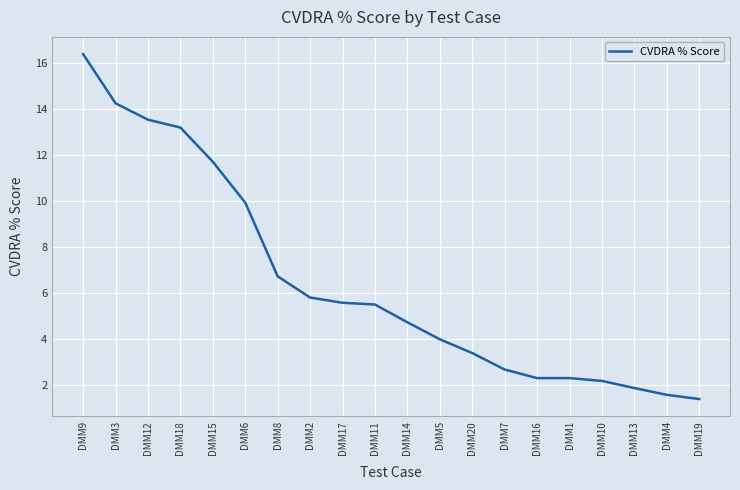

Reading right to left, transcribe all the data shown in this chart.

DMM19=1.4	DMM4=1.6	DMM13=1.9	DMM10=2.2	DMM1=2.3	DMM16=2.3	DMM7=2.7	DMM20=3.4	DMM5=4.0	DMM14=4.7	DMM11=5.5	DMM17=5.6	DMM2=5.8	DMM8=6.7	DMM6=9.9	DMM15=11.7	DMM18=13.2	DMM12=13.5	DMM3=14.2	DMM9=16.4